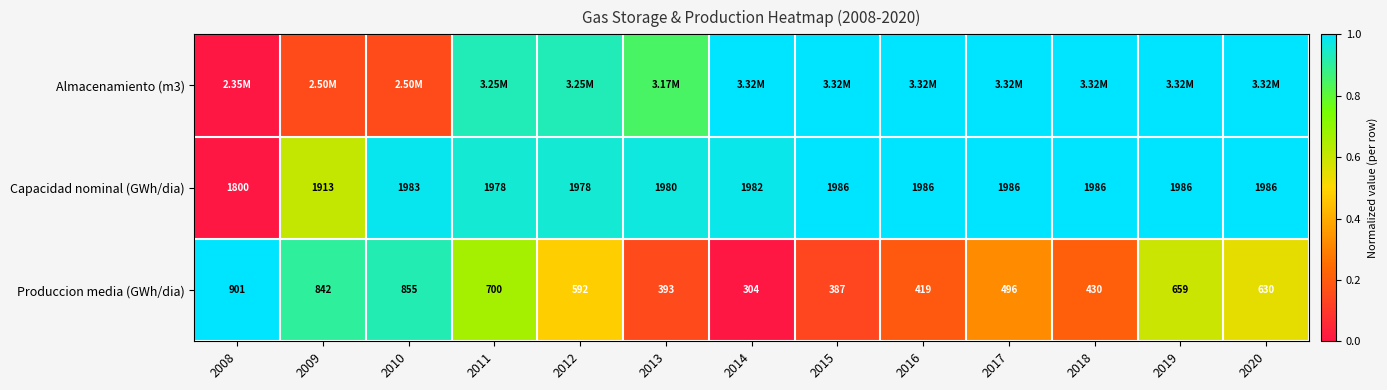

Which has a higher value, 2014 or 2010?

2014